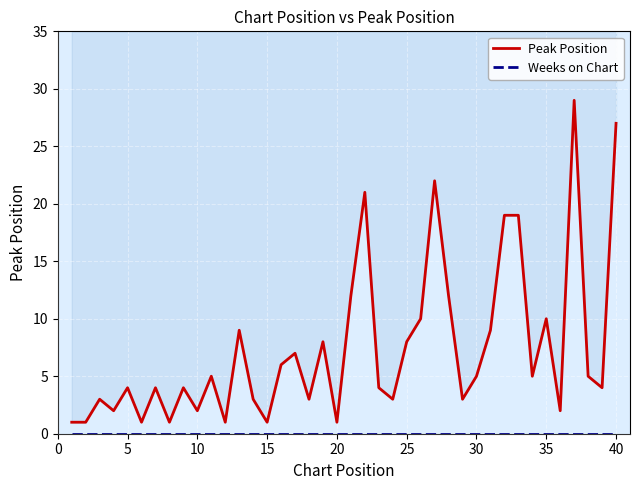

How many values in the Peak Position series are below 5?

20